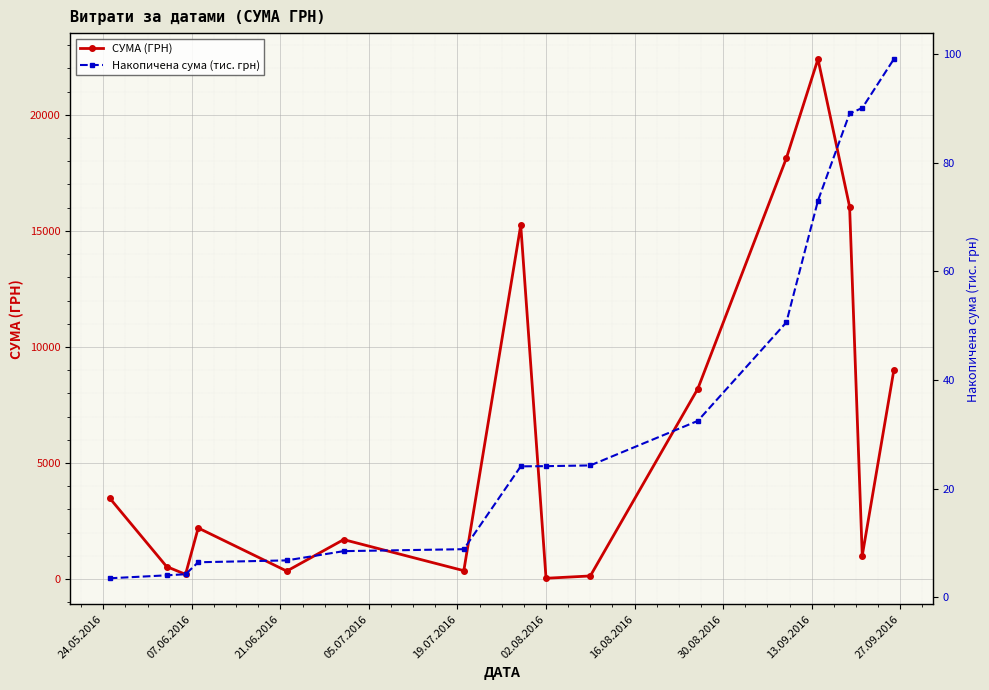

What is the maximum value for СУМА (ГРН)?

22400.7